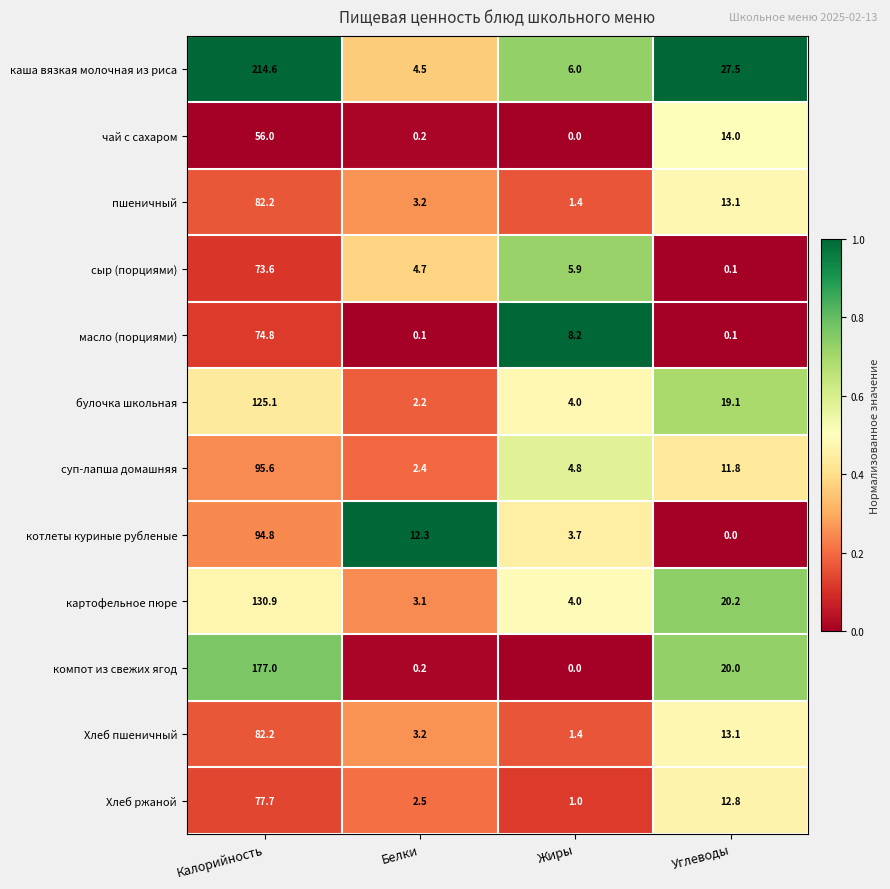

Where does the суп-лапша домашняя series first go above 11?

Калорийность